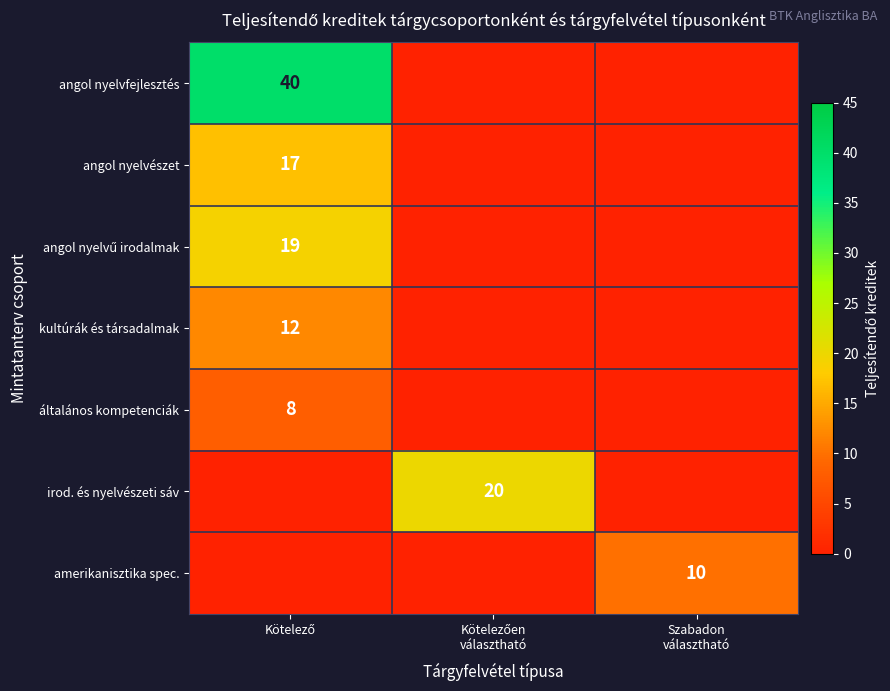

How many values in amerikanisztika spec. are above zero?

1